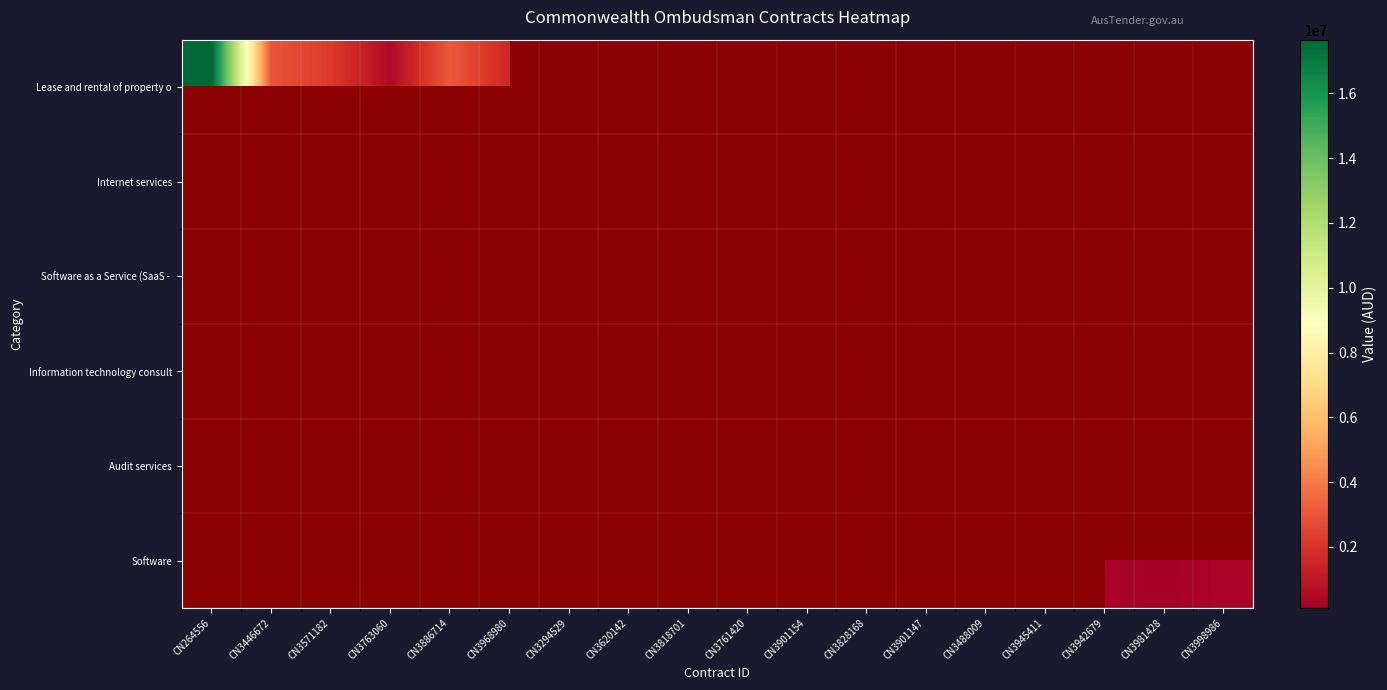

The Software as a Service (SaaS - series shows 135783.0 at CN3901154. True or false?

True